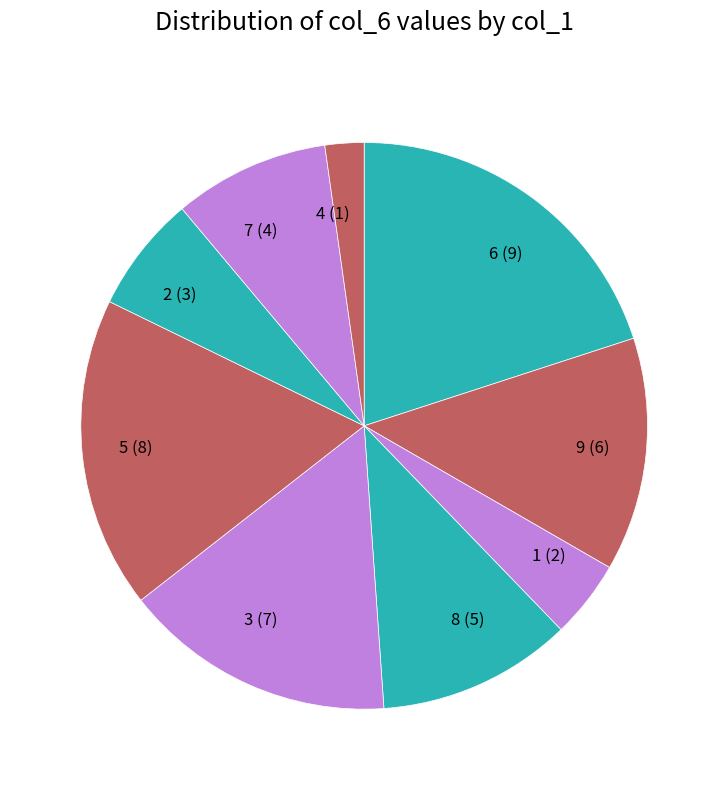

Combined, do 1 (2) and 5 (8) account for over 50%?

No